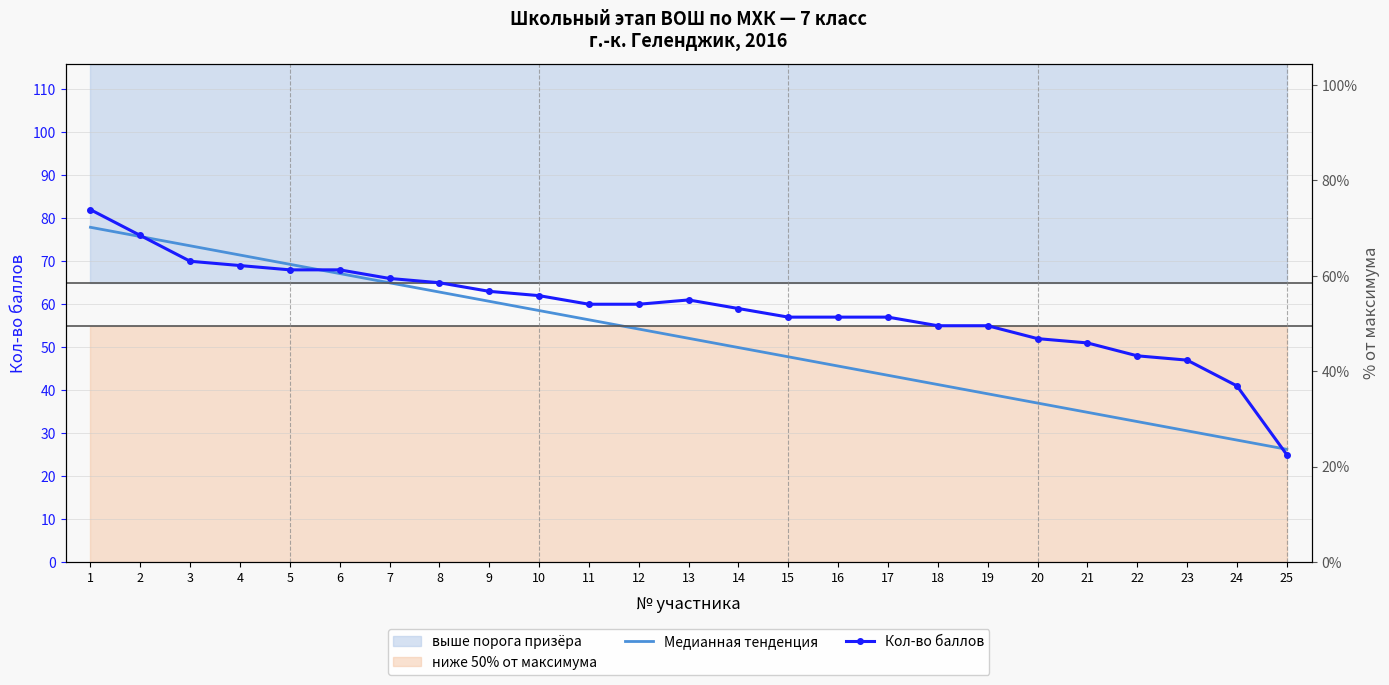

True or false: Медианная тенденция has a value of 65.0 at 7.

True